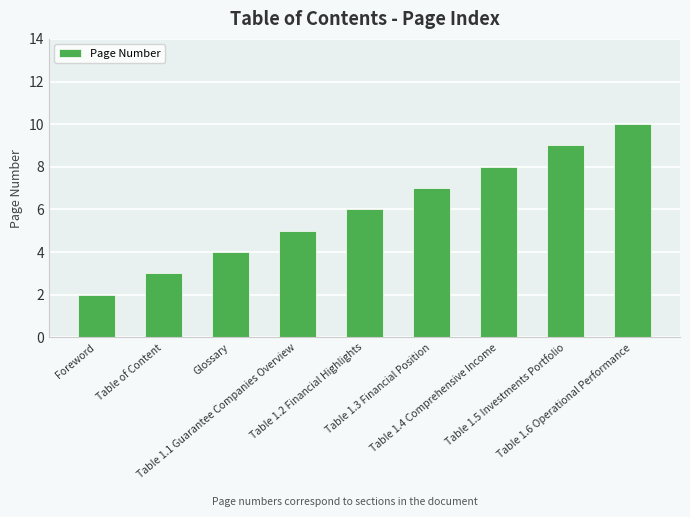

How many values are between 4 and 8?

5